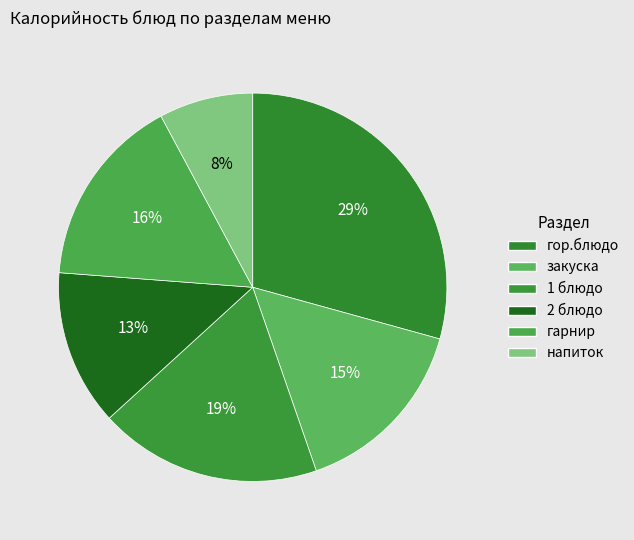

The 1 блюдо slice represents 7% of the pie. True or false?

False